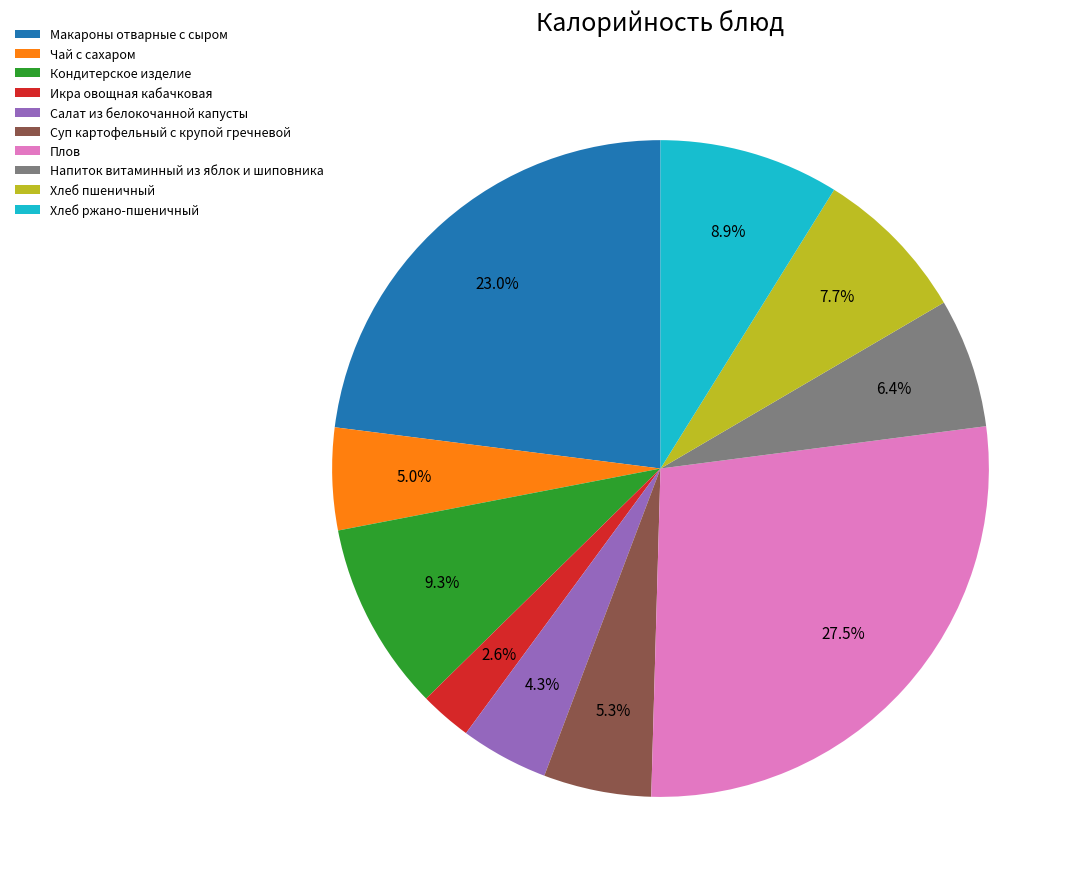

Is there a majority slice in this chart?

No